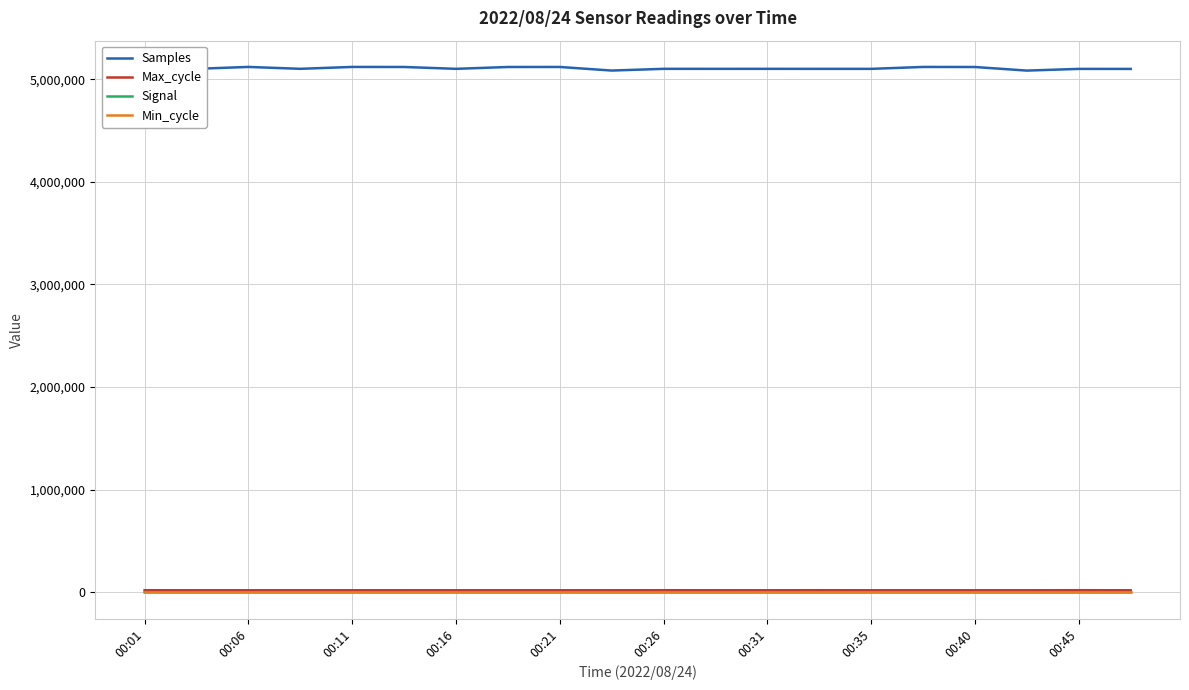

Does the chart have visible grid lines?

Yes